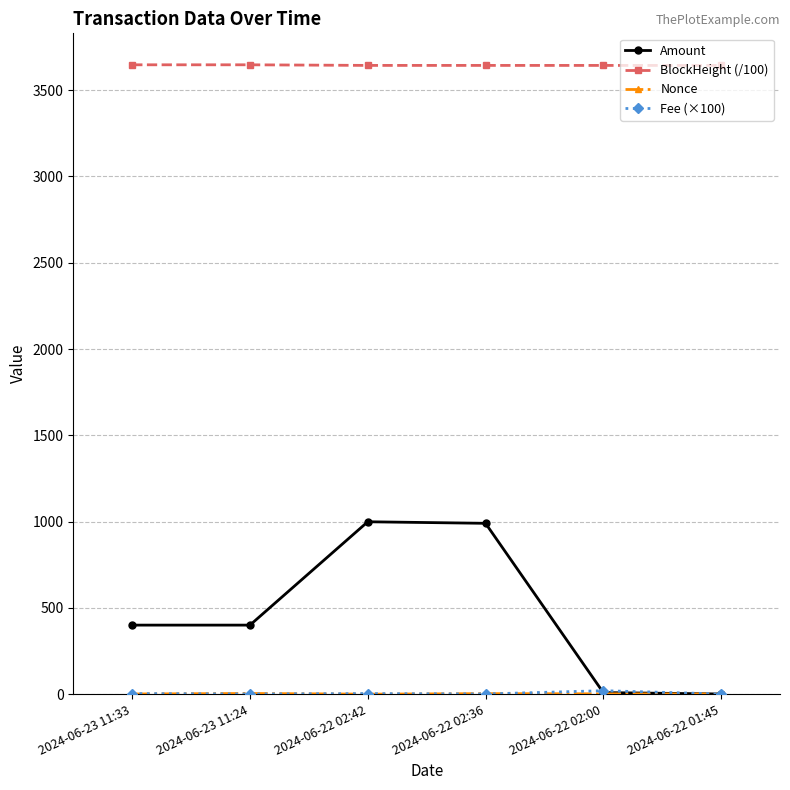

Which series has the widest spread of values?

Amount